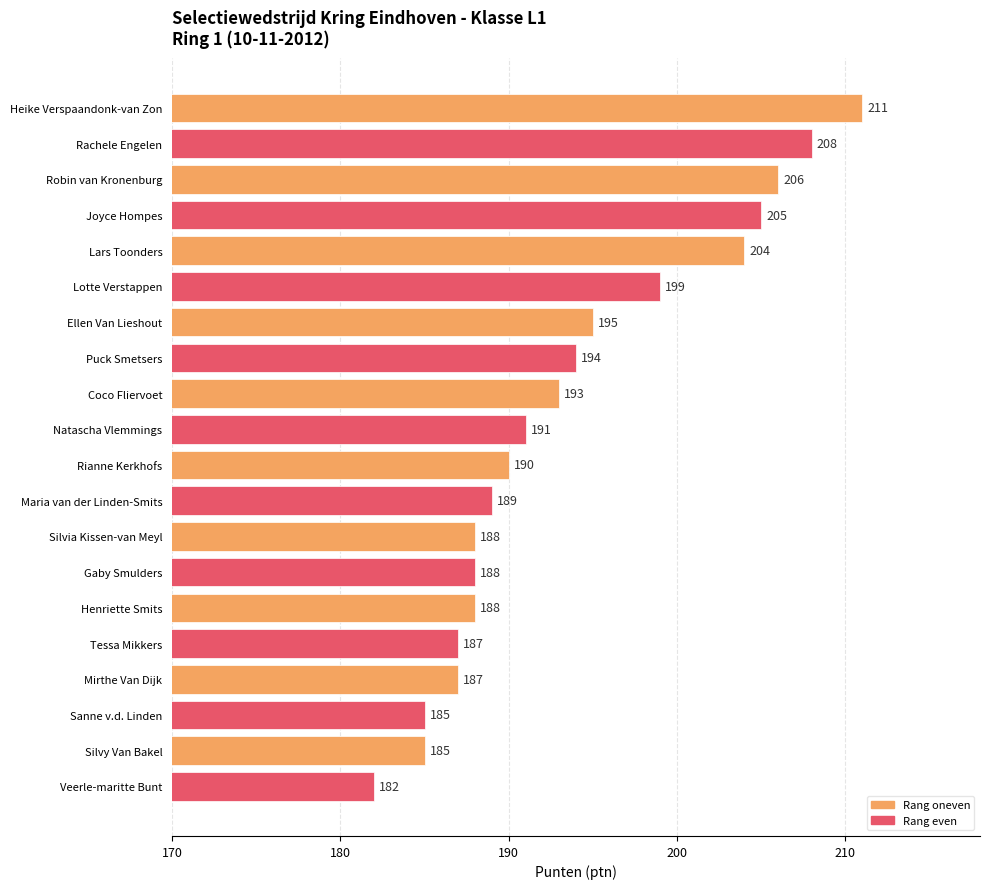

At which category does the chart reach its peak across all series?

Heike Verspaandonk-van Zon